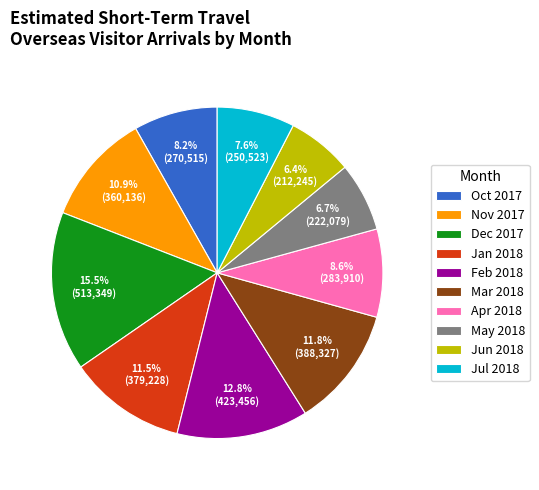

How many segments does this pie chart have?

10